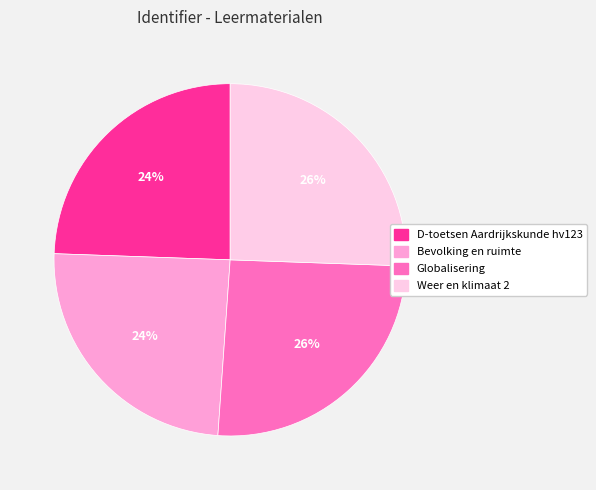

How many segments does this pie chart have?

4